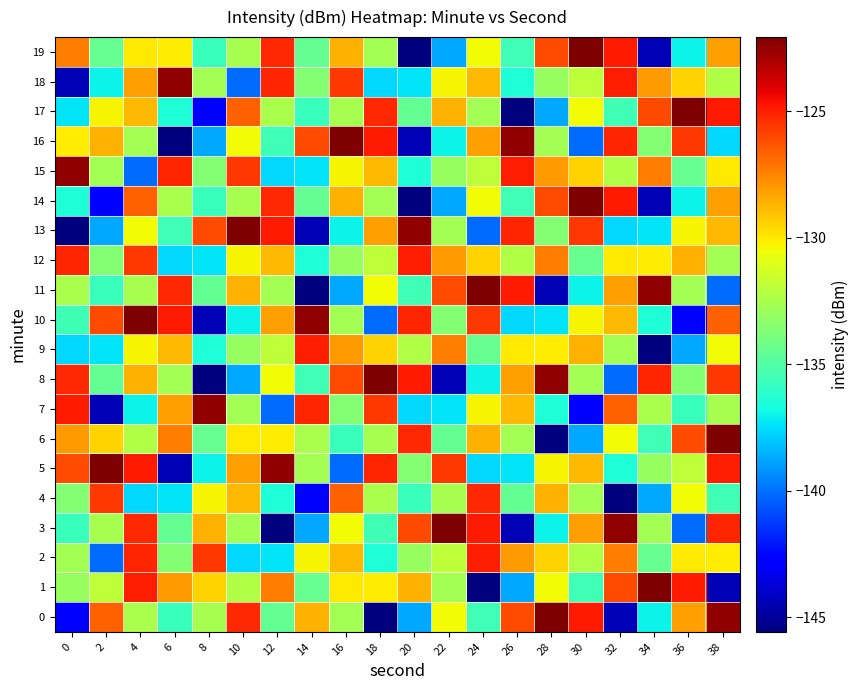

What is the difference between the highest and lowest values at 22?

22.4